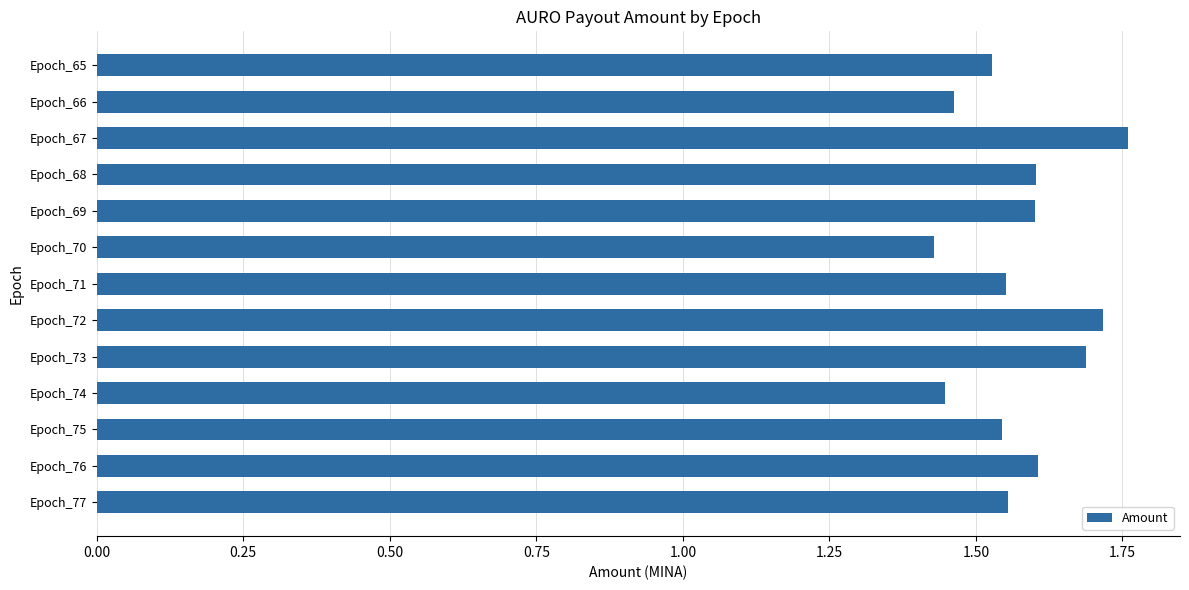

What is the difference between the second highest and minimum values?

0.3